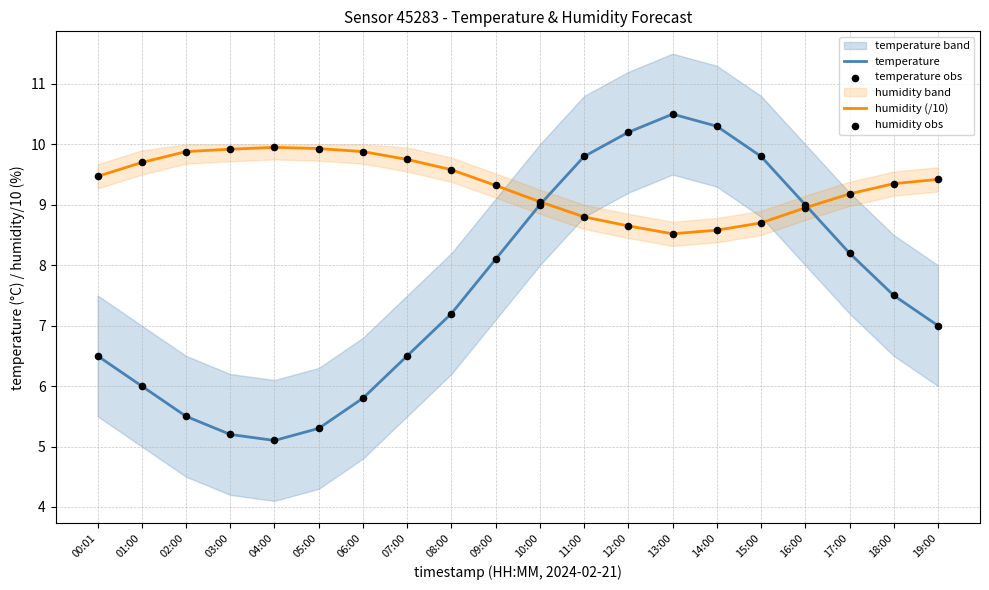

Which series has the largest total across all categories?

humidity (/10)